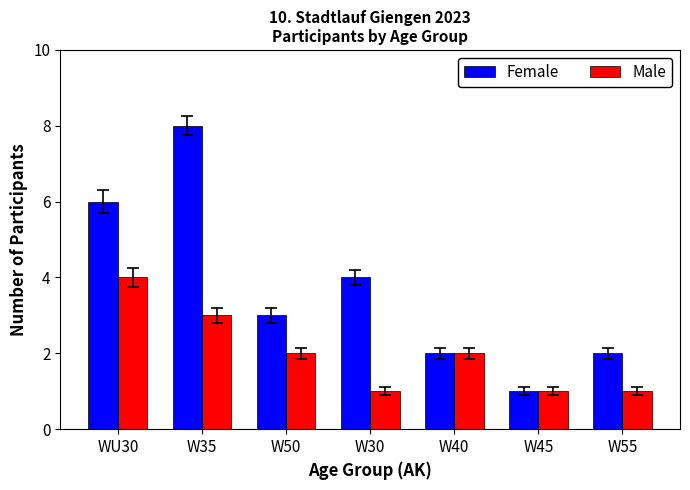

How many data points in Male are less than 2?

3